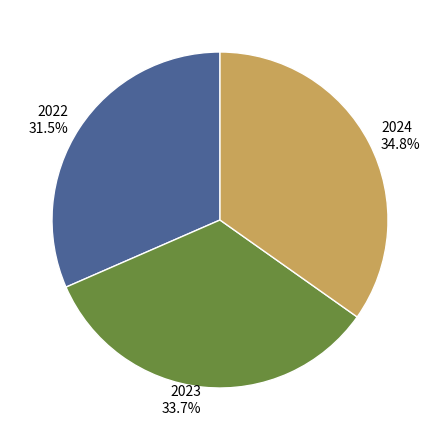

Approximately how many times larger is the value at 2024 compared to 2022?

1.1